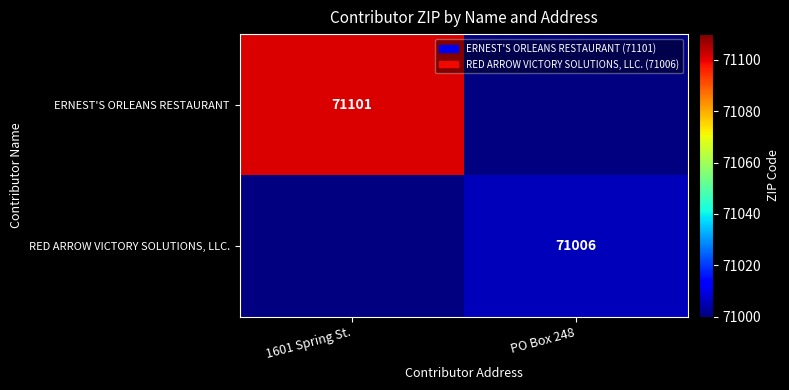

Is the value of ERNEST'S ORLEANS RESTAURANT at 1601 Spring St. greater than the value of RED ARROW VICTORY SOLUTIONS, LLC. at PO Box 248?

Yes